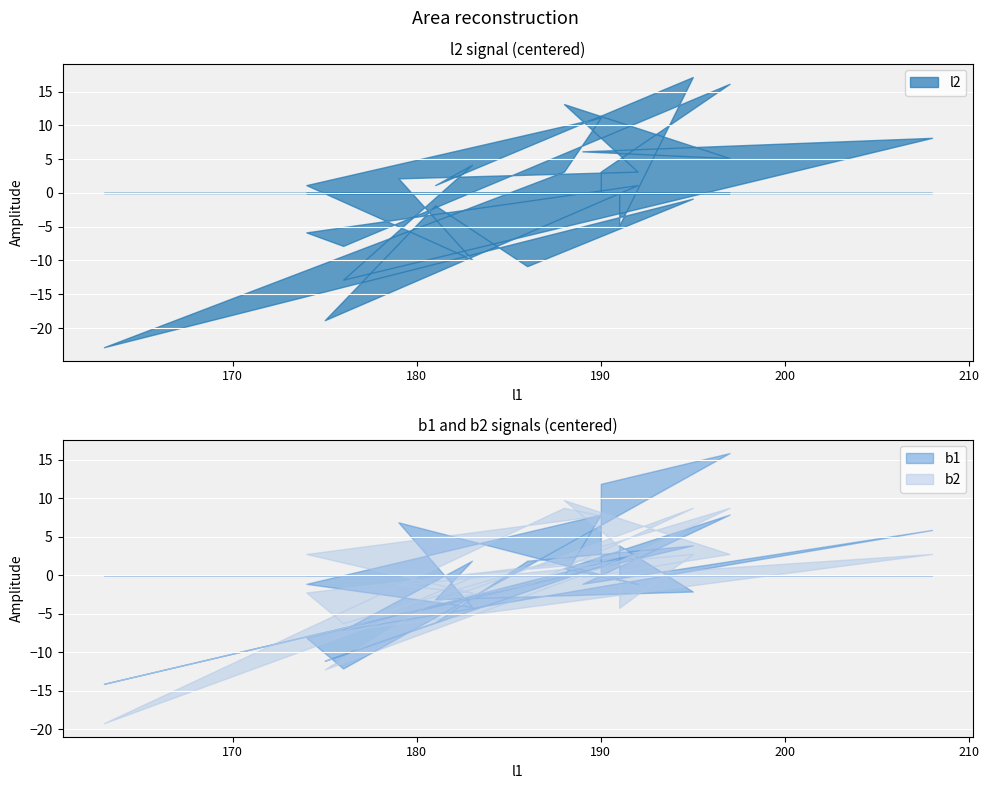

What are all the series names shown in the legend?

l2, b1, b2